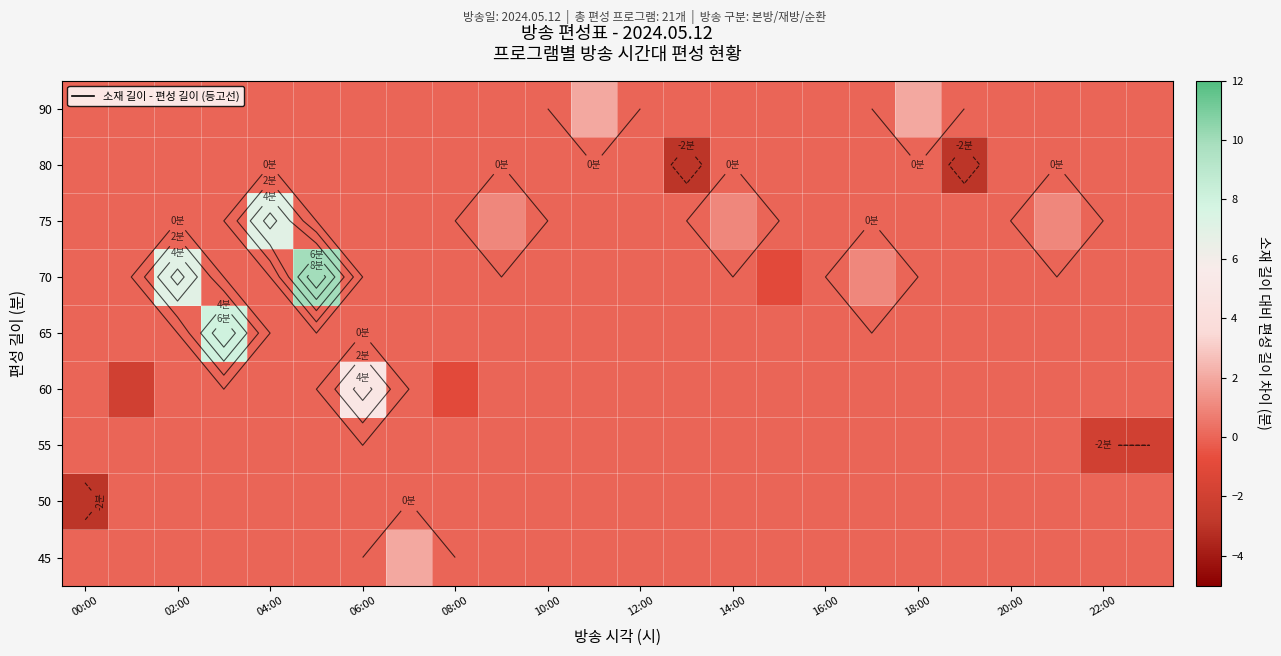

How many values in 65 are above zero?

1